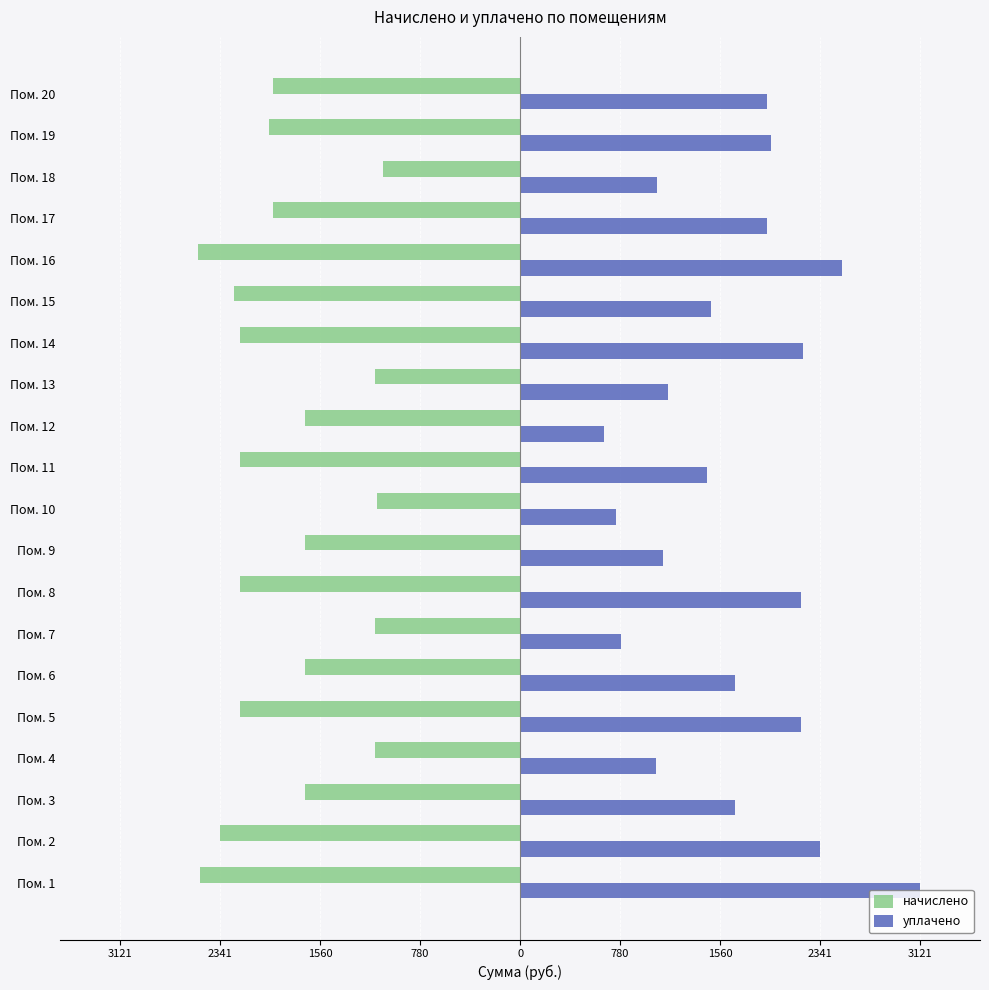

What are all the series names shown in the legend?

начислено, уплачено